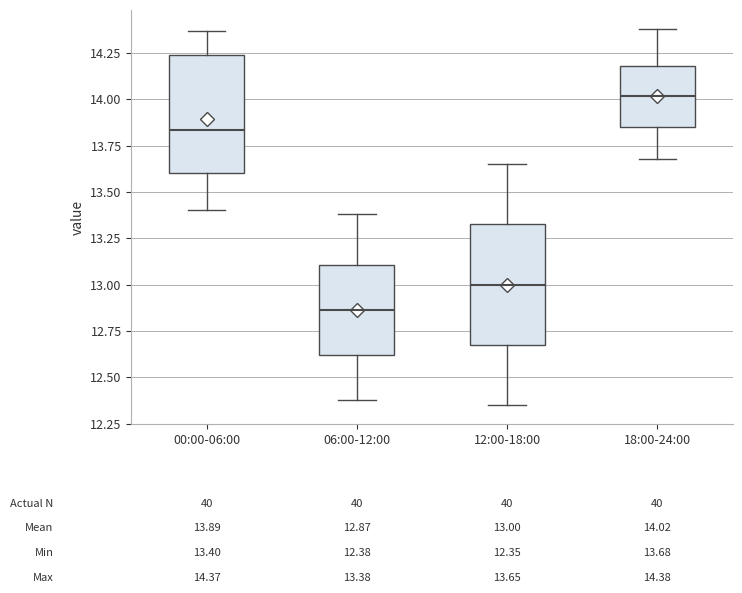

Which box has the highest median line?

18:00-24:00